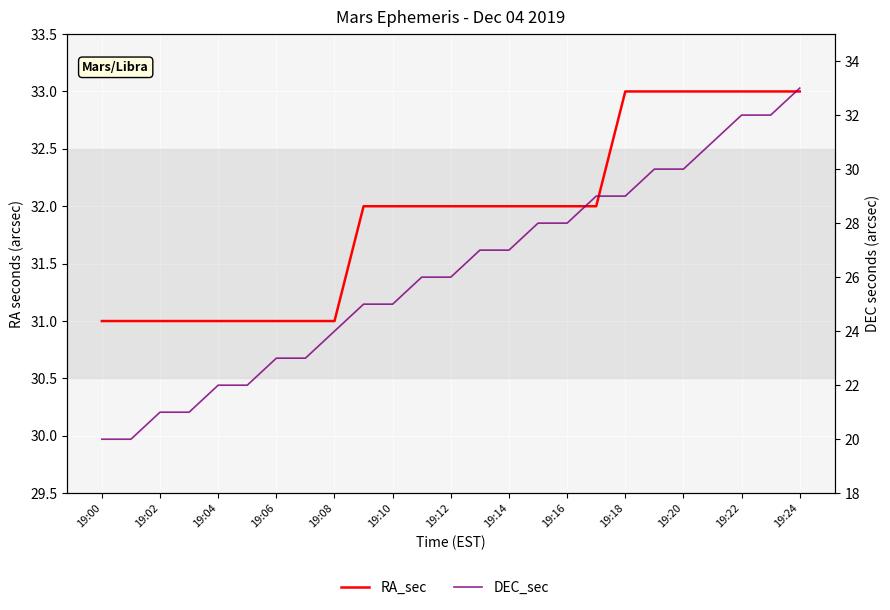

Which series has the largest total across all categories?

RA_sec